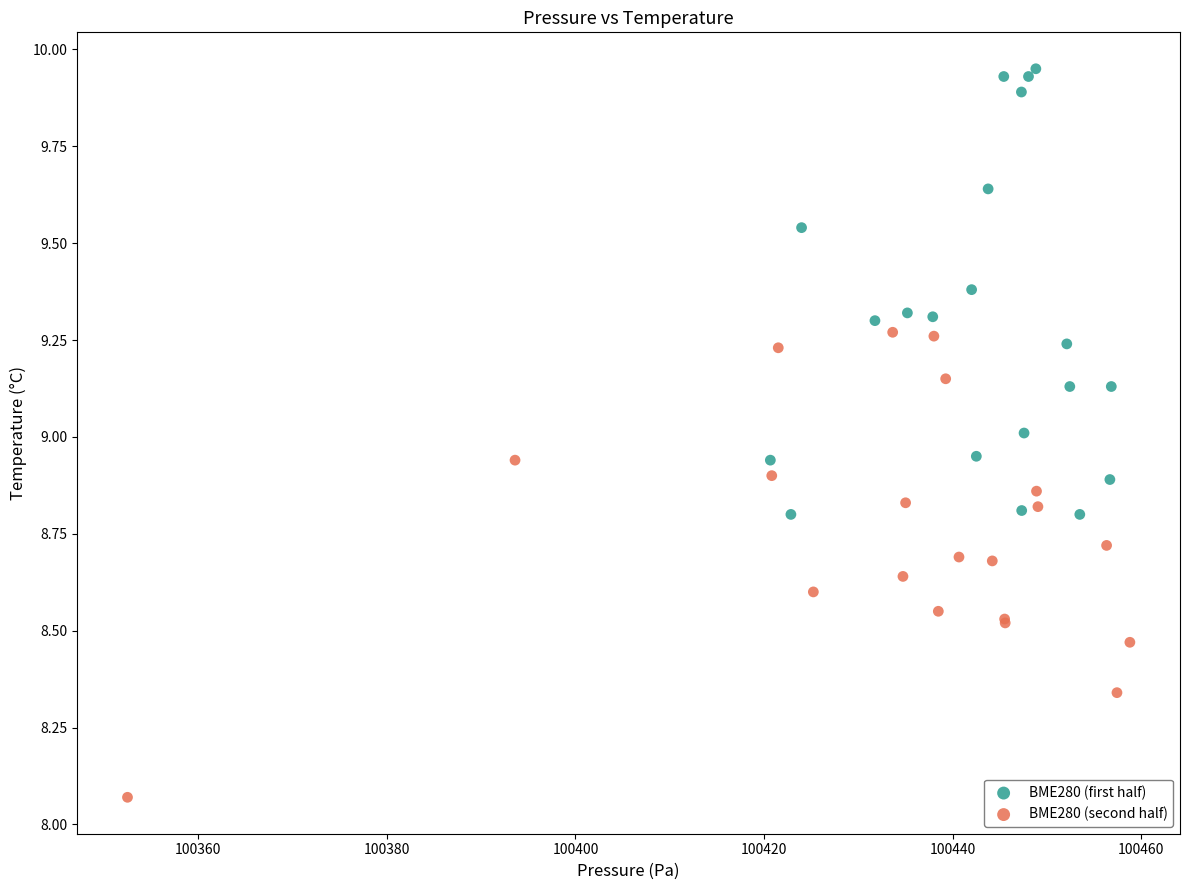

What are all the series names shown in the legend?

BME280 (first half), BME280 (second half)